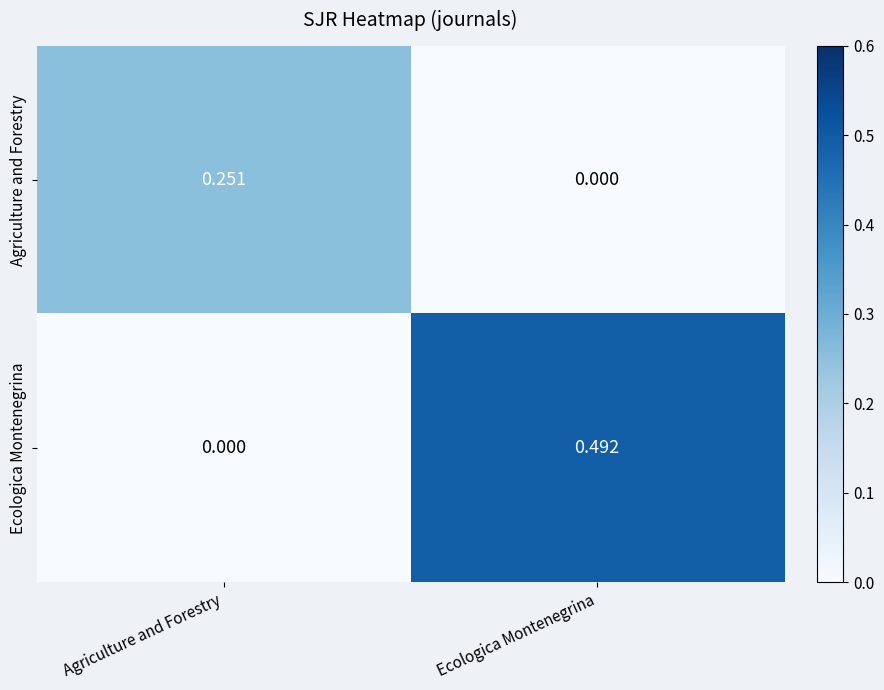

Which series has the widest spread of values?

Ecologica Montenegrina